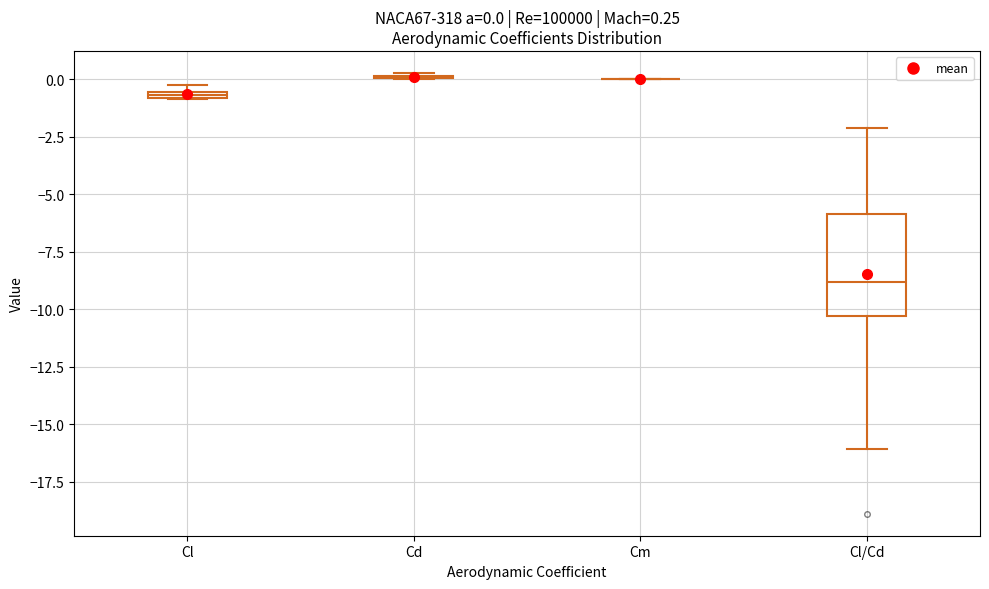

Which box is the tallest, from its lower edge to its upper edge?

Cl/Cd